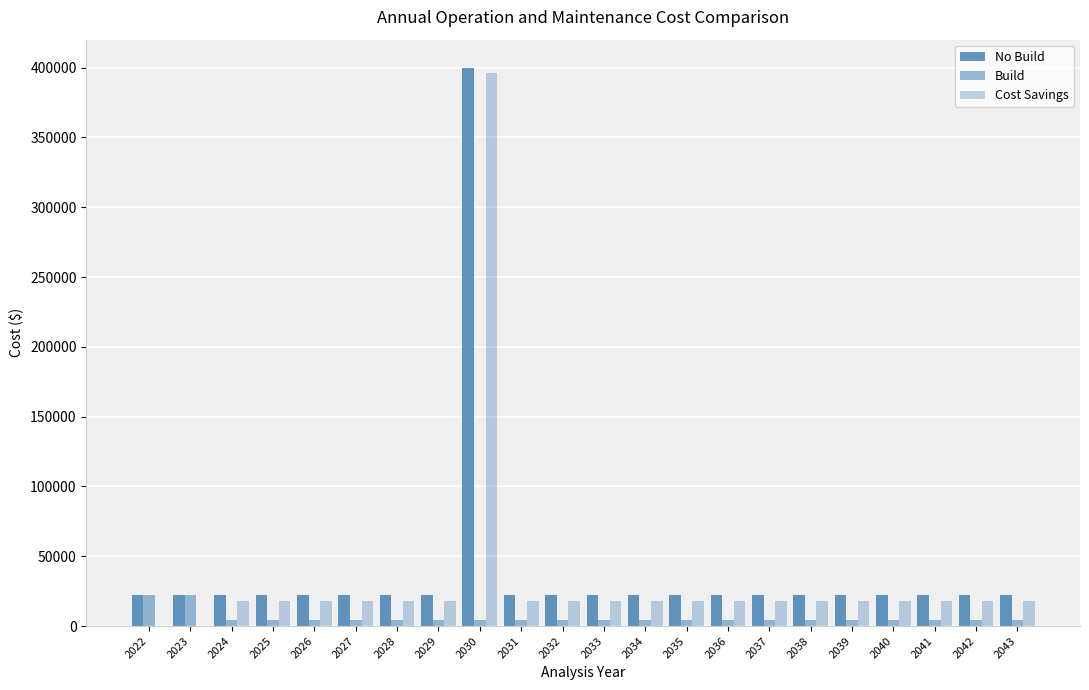

How many data points does each series have?

22